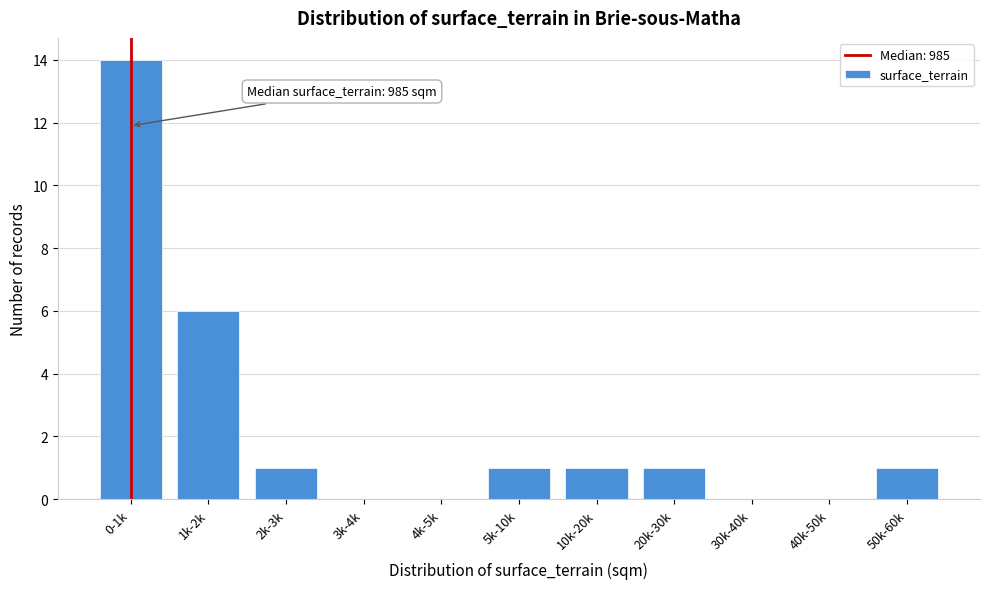

Reading right to left, list all the values displayed in this chart.

50k-60k=1	40k-50k=0	30k-40k=0	20k-30k=1	10k-20k=1	5k-10k=1	4k-5k=0	3k-4k=0	2k-3k=1	1k-2k=6	0-1k=14